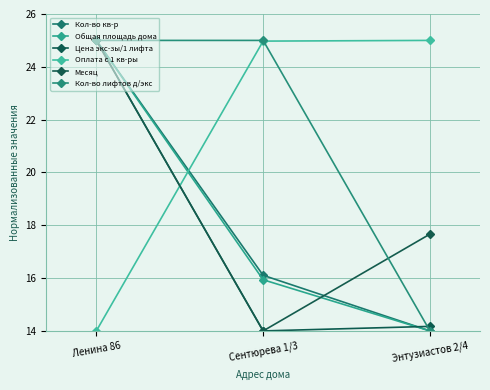

Which series changed the most between Сентюрева 1/3 and Энтузиастов 2/4?

Кол-во лифтов д/экс